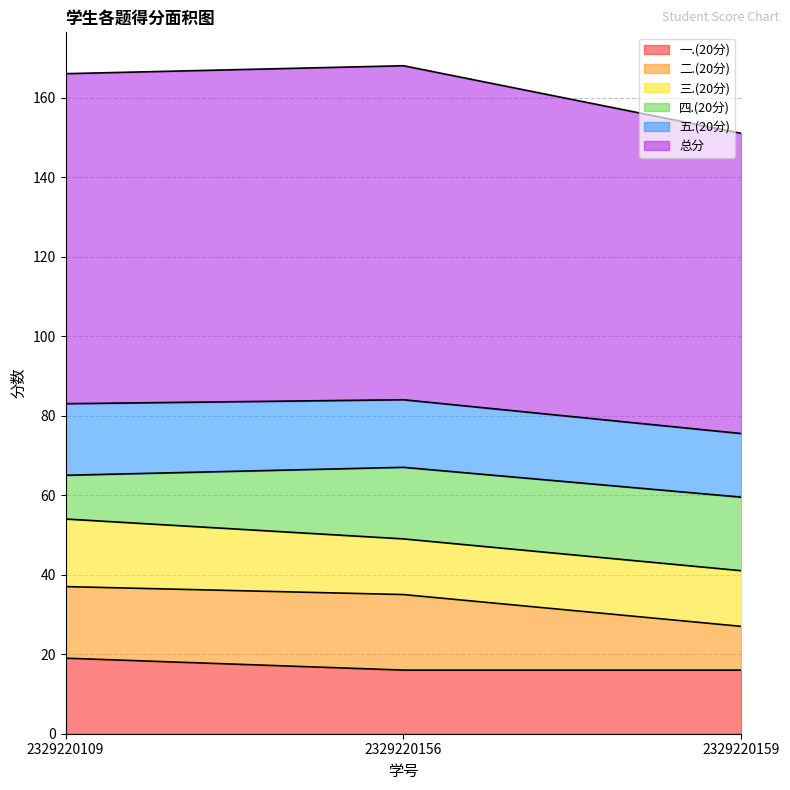

How many data points in 一.(20分) are above 16?

1